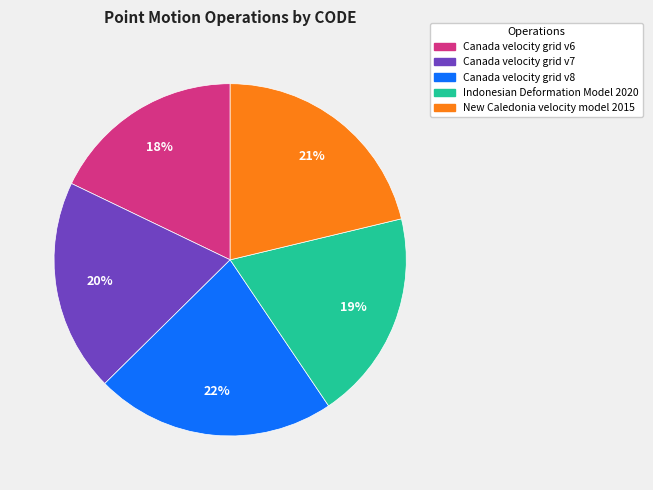

Does Canada velocity grid v6 represent more than half of the total?

No